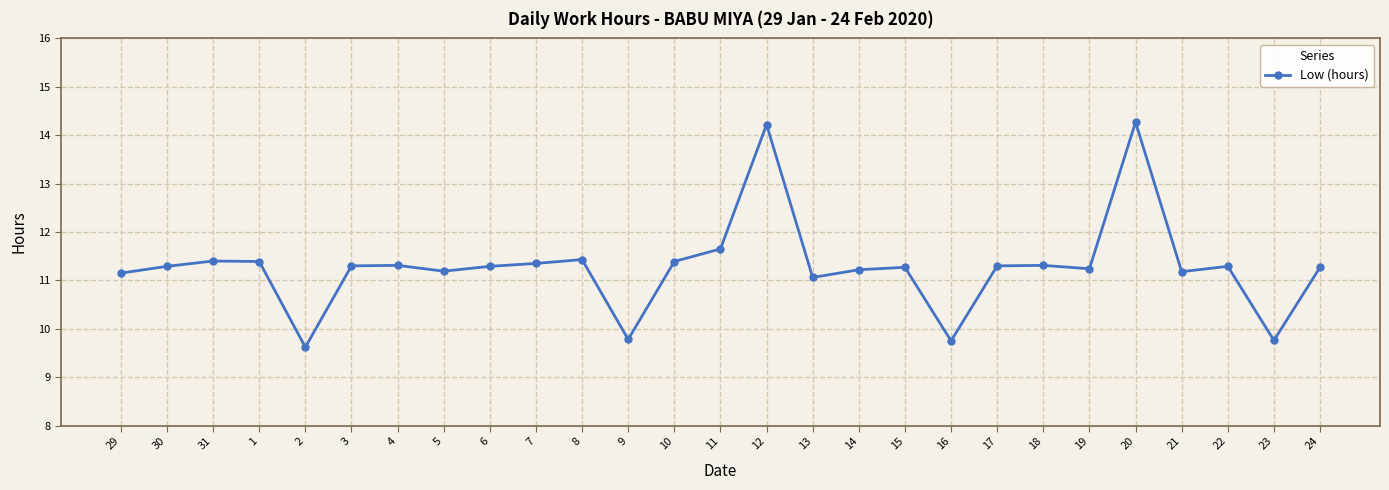

The chart shows a value of 3.8 at 24. True or false?

False